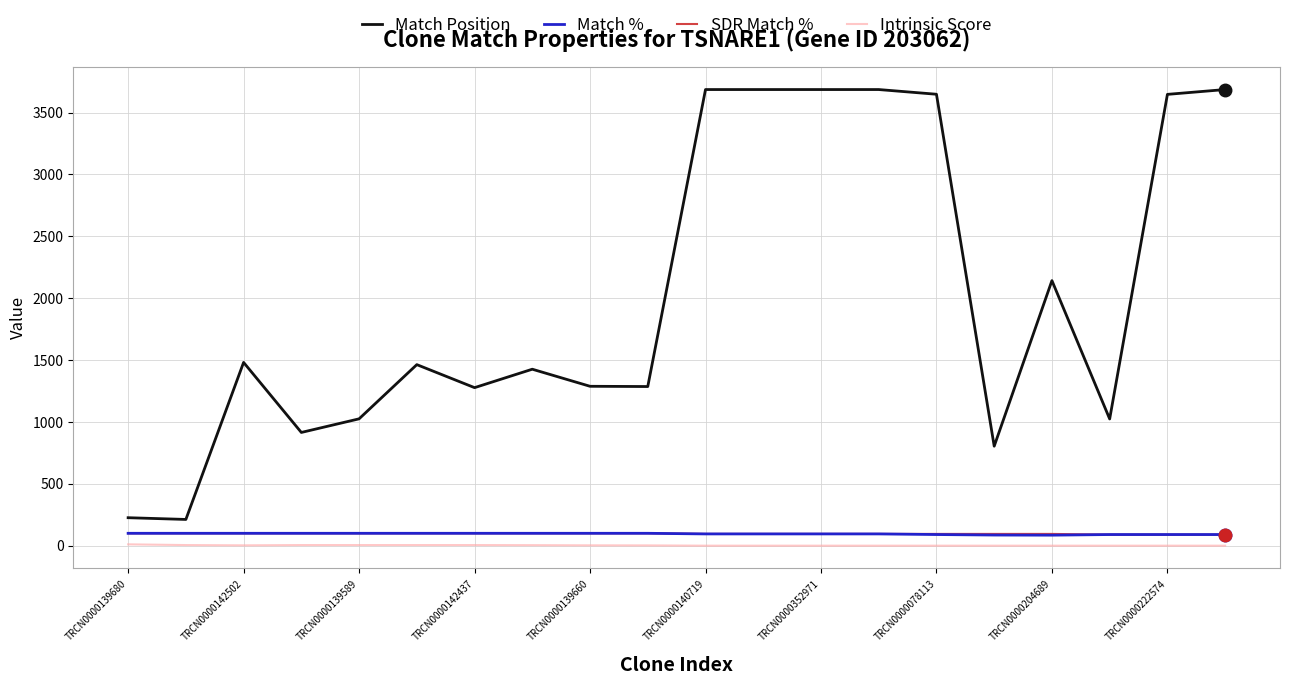

True or false: SDR Match % and Match Position cross at least once.

False